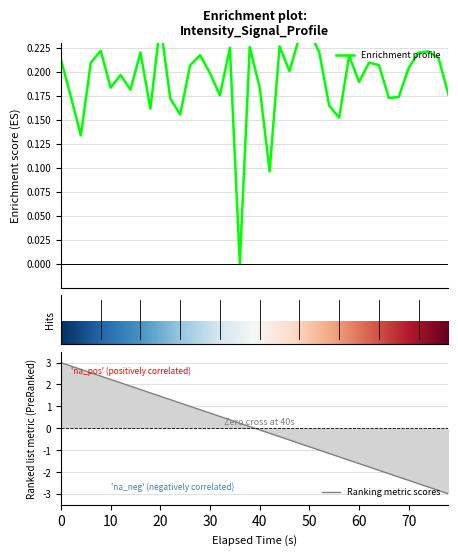

How many positive values are there?

39